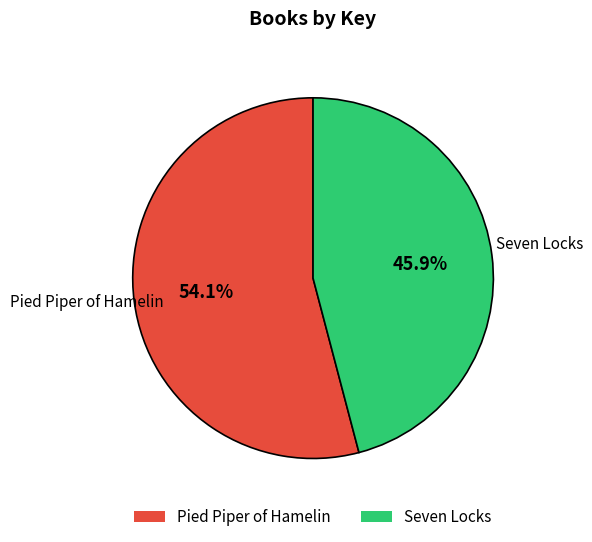

What percentage is the Seven Locks slice, to the nearest percent?

46%